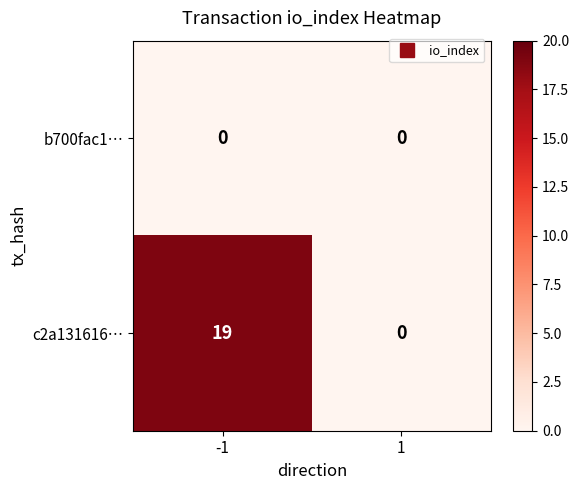

List the series in order of their peak value, highest first.

c2a131616…, b700fac1…